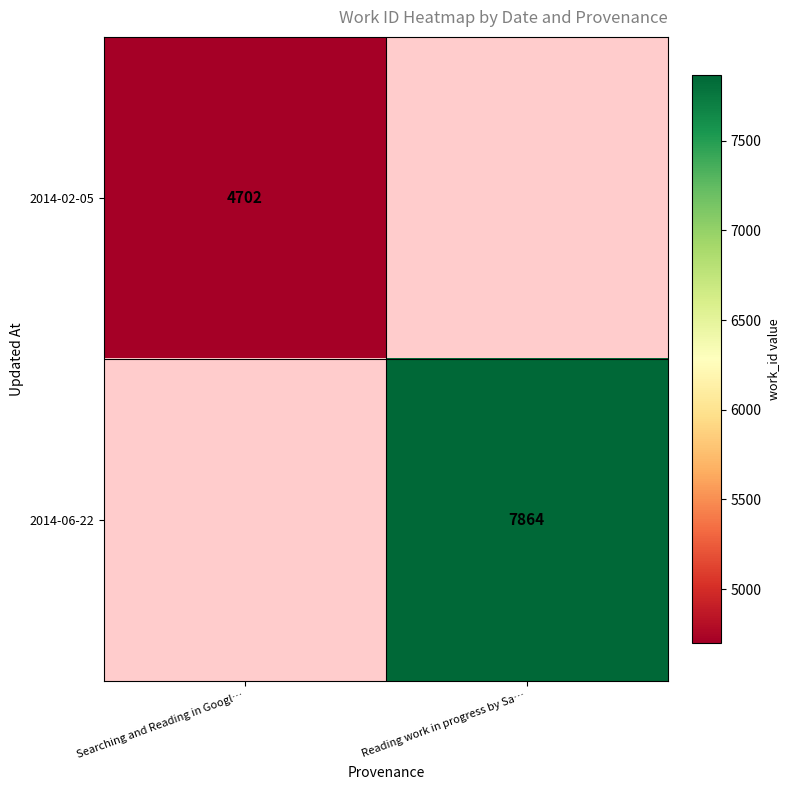

Is it true that 2014-06-22 equals 4757.6 at Reading work in progress by Sa…?

False